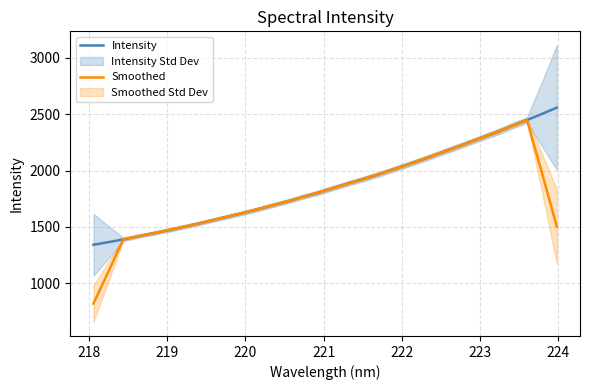

Does the chart have visible grid lines?

Yes